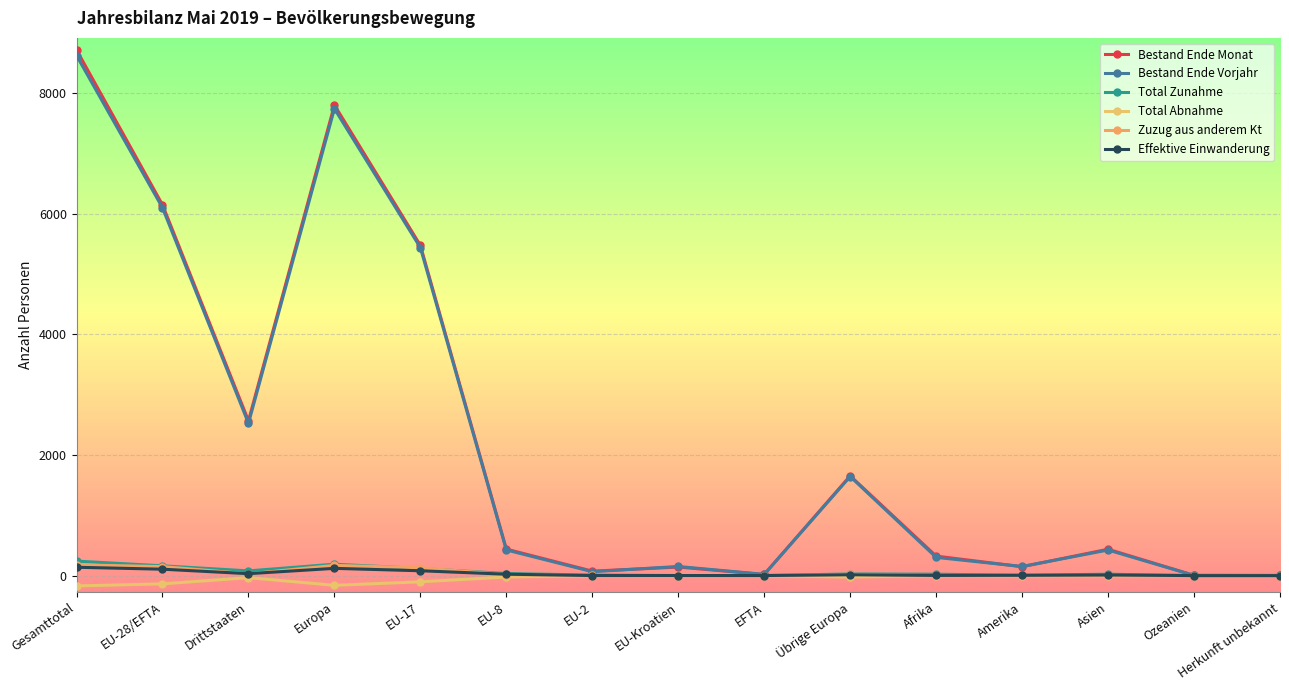

Reading left to right, transcribe all the data shown in this chart.

Bestand Ende Monat: Gesamttotal=8711	EU-28/EFTA=6145	Drittstaaten=2566	Europa=7798	EU-17=5472	EU-8=439	EU-2=74	EU-Kroatien=141	EFTA=19	Übrige Europa=1653	Afrika=323	Amerika=147	Asien=437	Ozeanien=4	Herkunft unbekannt=2
Bestand Ende Vorjahr: Gesamttotal=8619	EU-28/EFTA=6095	Drittstaaten=2524	Europa=7737	EU-17=5434	EU-8=425	EU-2=65	EU-Kroatien=151	EFTA=20	Übrige Europa=1642	Afrika=302	Amerika=151	Asien=424	Ozeanien=3	Herkunft unbekannt=2
Total Zunahme: Gesamttotal=240	EU-28/EFTA=162	Drittstaaten=78	Europa=189	EU-17=117	EU-8=34	EU-2=9	EU-Kroatien=1	EFTA=1	Übrige Europa=27	Afrika=23	Amerika=5	Asien=23	Ozeanien=0	Herkunft unbekannt=0
Total Abnahme: Gesamttotal=-171	EU-28/EFTA=-137	Drittstaaten=-34	Europa=-161	EU-17=-103	EU-8=-23	EU-2=-3	EU-Kroatien=-6	EFTA=-2	Übrige Europa=-24	Afrika=-2	Amerika=-4	Asien=-4	Ozeanien=0	Herkunft unbekannt=0
Zuzug aus anderem Kt: Gesamttotal=178	EU-28/EFTA=149	Drittstaaten=29	Europa=169	EU-17=130	EU-8=16	EU-2=2	EU-Kroatien=1	EFTA=0	Übrige Europa=20	Afrika=2	Amerika=2	Asien=4	Ozeanien=1	Herkunft unbekannt=0
Effektive Einwanderung: Gesamttotal=138	EU-28/EFTA=106	Drittstaaten=32	Europa=120	EU-17=80	EU-8=23	EU-2=1	EU-Kroatien=1	EFTA=1	Übrige Europa=14	Afrika=3	Amerika=5	Asien=10	Ozeanien=0	Herkunft unbekannt=0